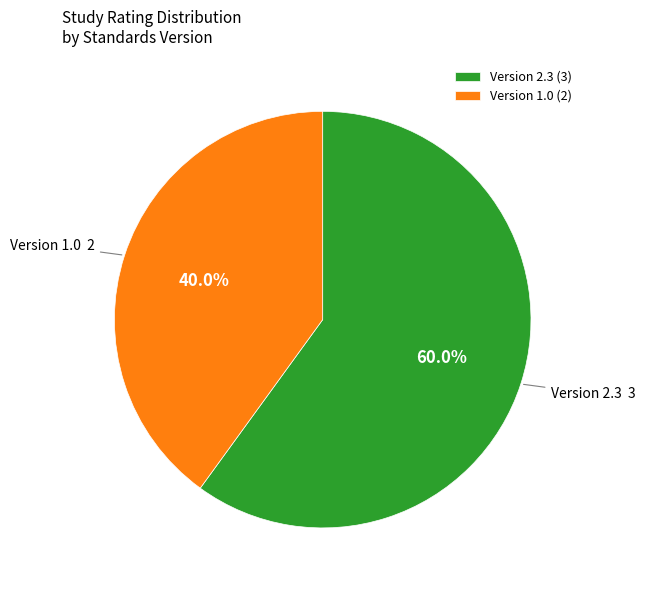

Does any single category account for the majority?

Yes